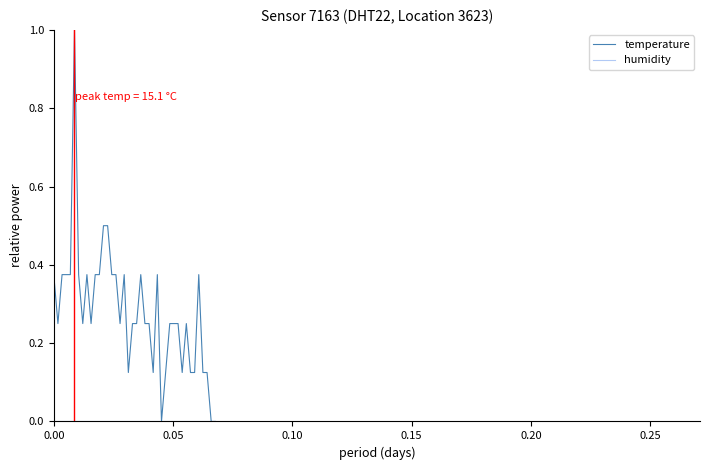

What is the highest value of the temperature series?

1.0